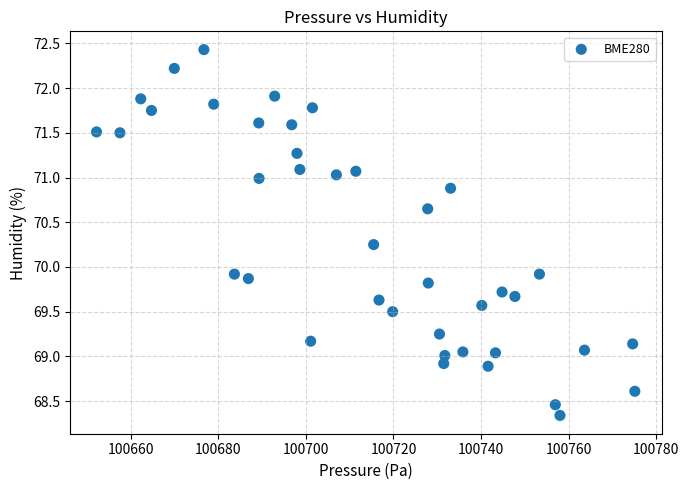

What is the range of X values (max minus min)?

122.9